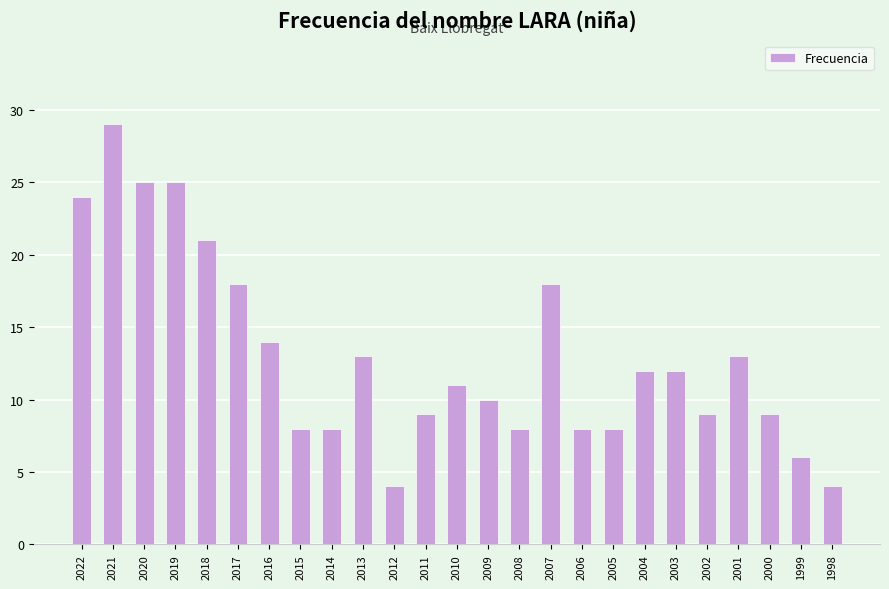

What is the difference between the second highest and second lowest values?

21